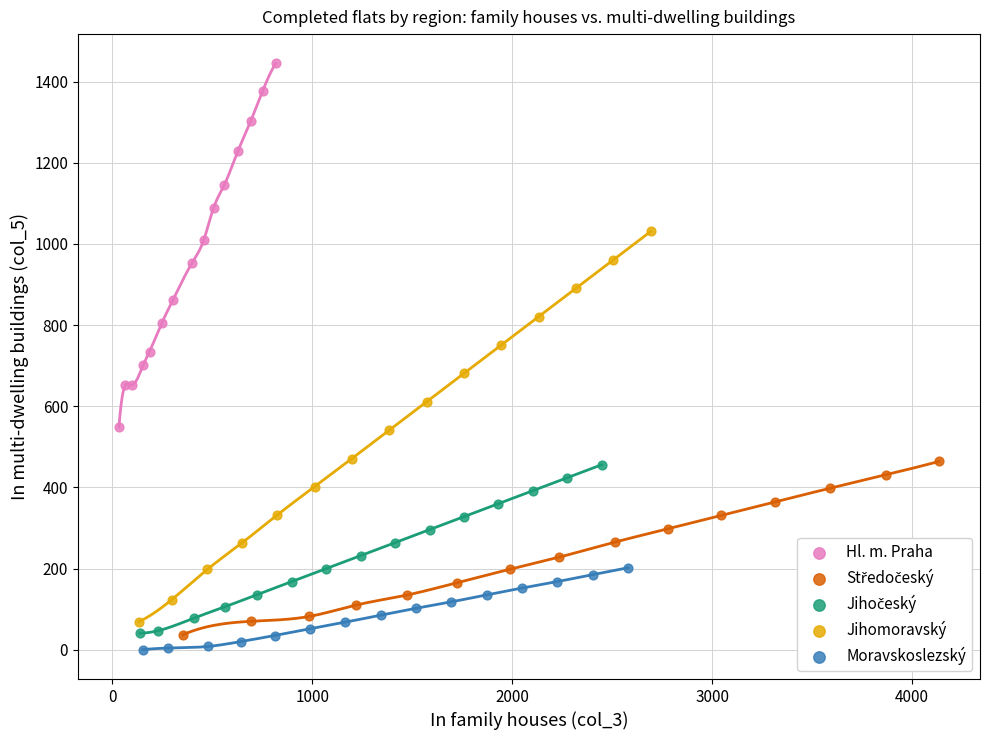

Which series contains the highest Y value?

Hl. m. Praha